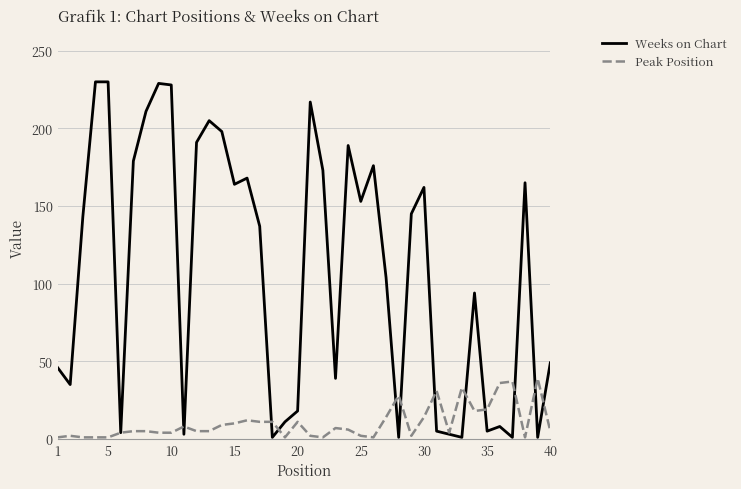

What are all the series names shown in the legend?

Weeks on Chart, Peak Position